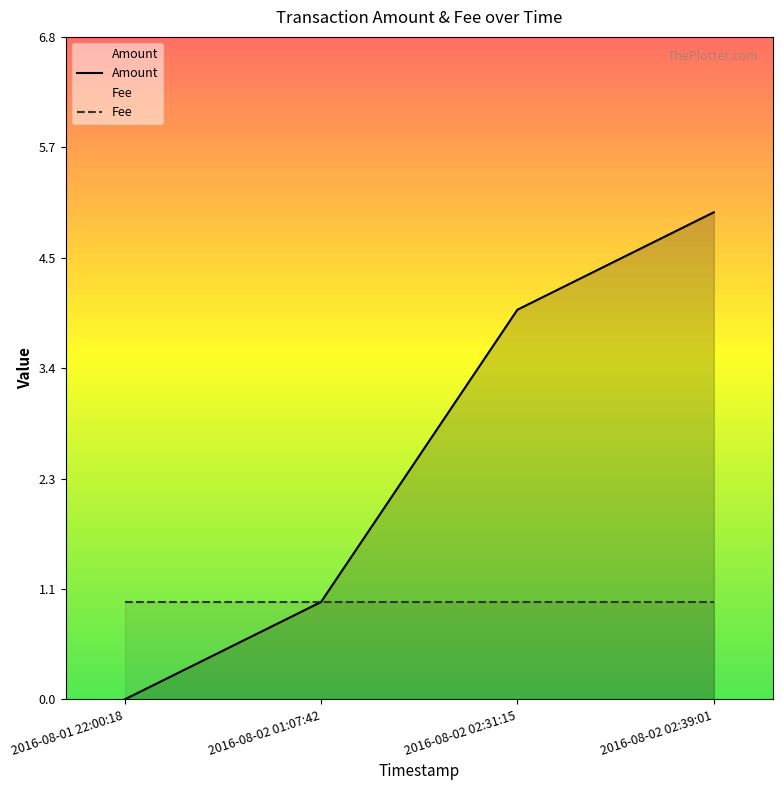

What is the label of the 1st point from the left?

2016-08-01 22:00:18